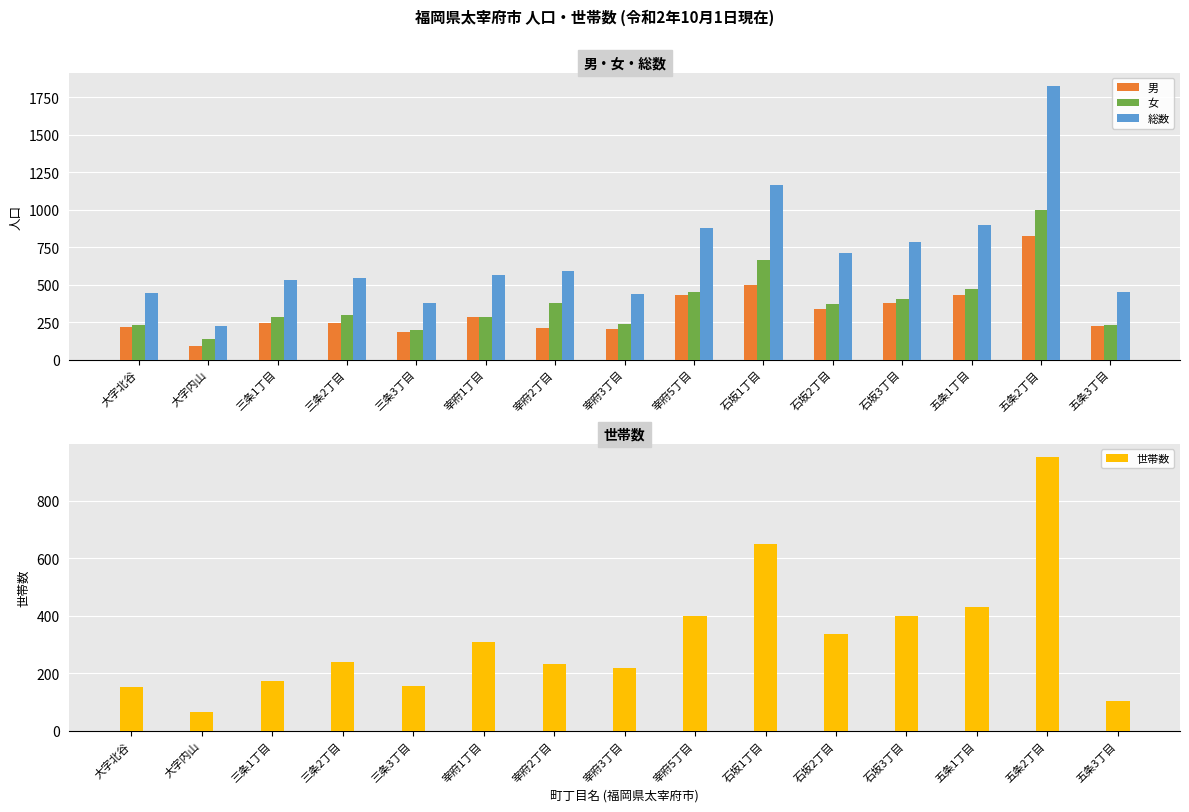

Rank the categories by 世帯数 value from lowest to highest.

大字内山, 五条3丁目, 大字北谷, 三条3丁目, 三条1丁目, 宰府3丁目, 宰府2丁目, 三条2丁目, 宰府1丁目, 石坂2丁目, 石坂3丁目, 宰府5丁目, 五条1丁目, 石坂1丁目, 五条2丁目